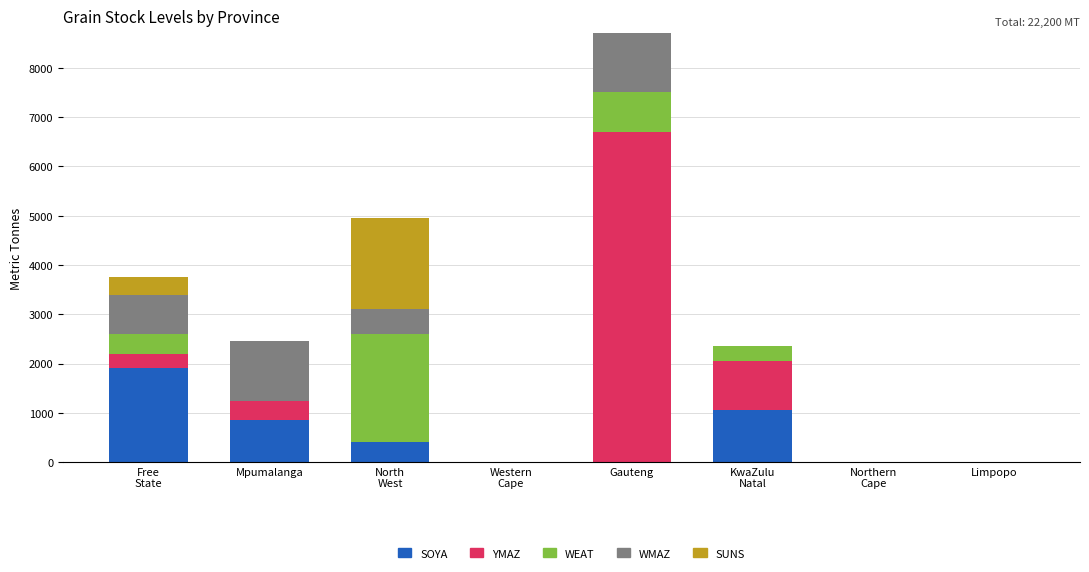

What is the sum of all SOYA values?

4200